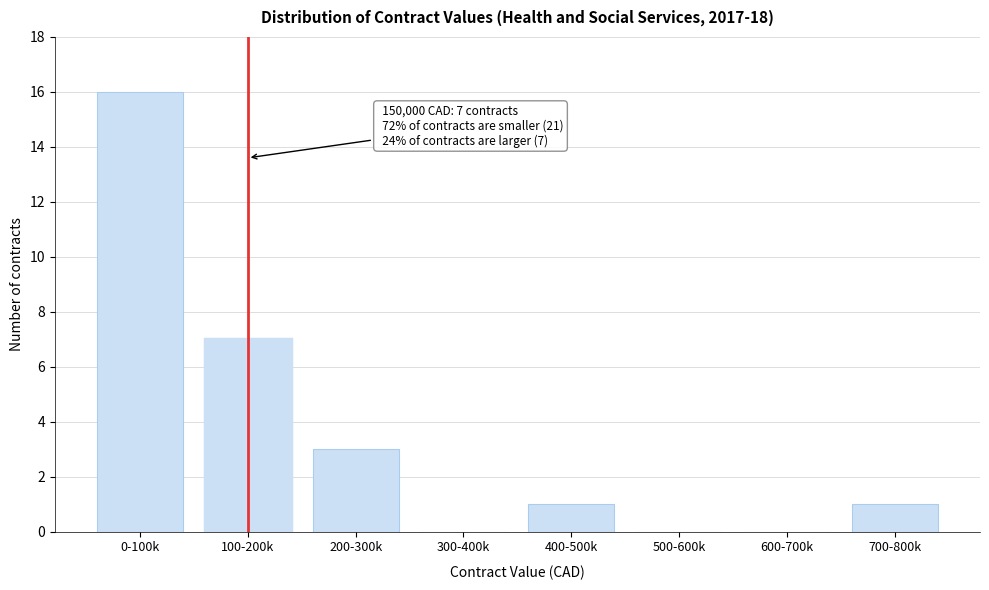

Reading right to left, transcribe all the data shown in this chart.

700-800k=1	600-700k=0	500-600k=0	400-500k=1	300-400k=0	200-300k=3	100-200k=7	0-100k=16